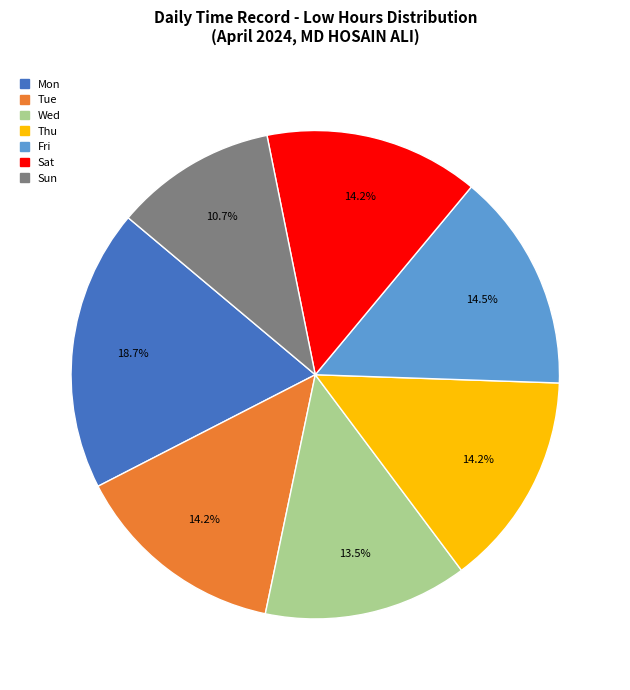

To the nearest percent, what is the difference between the Fri and Sun slice percentages?

4%